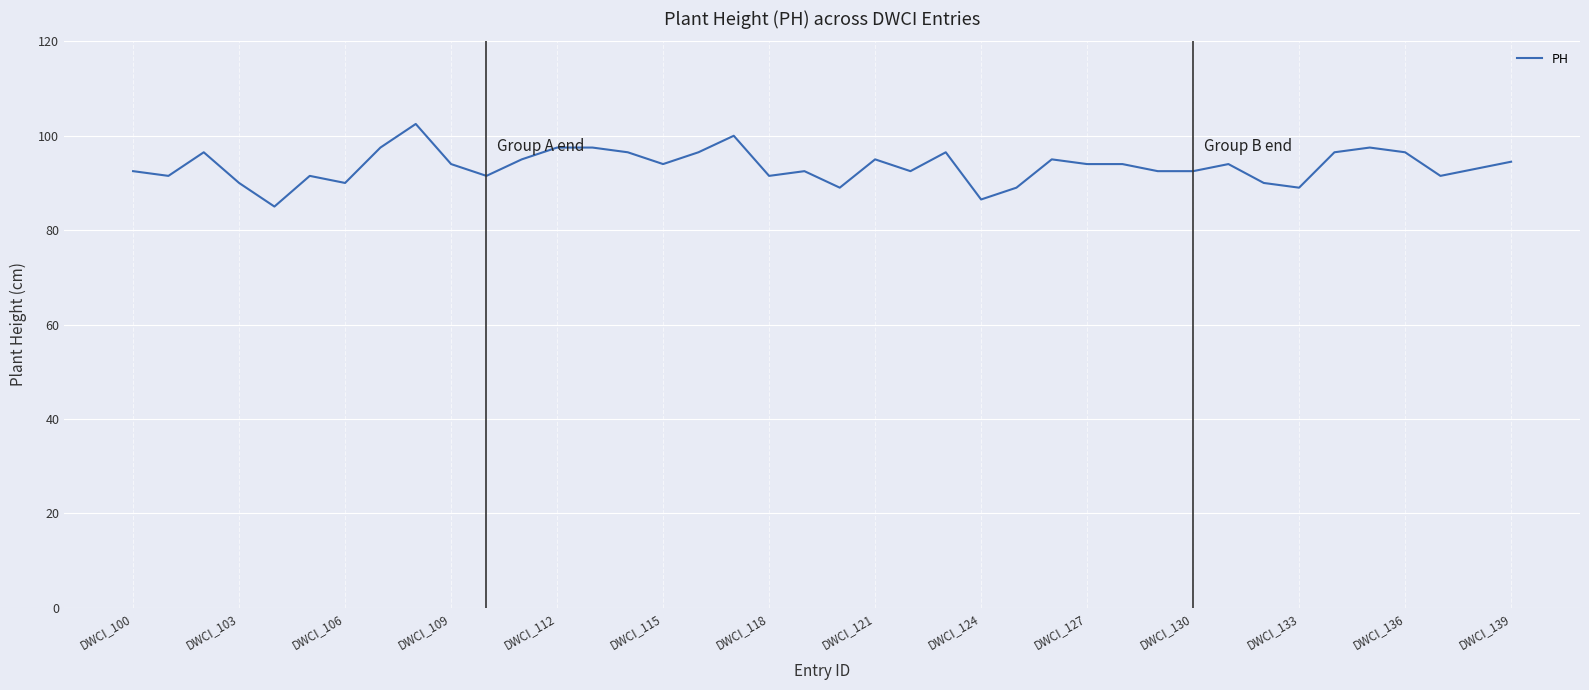

What is the smallest value displayed?

85.0